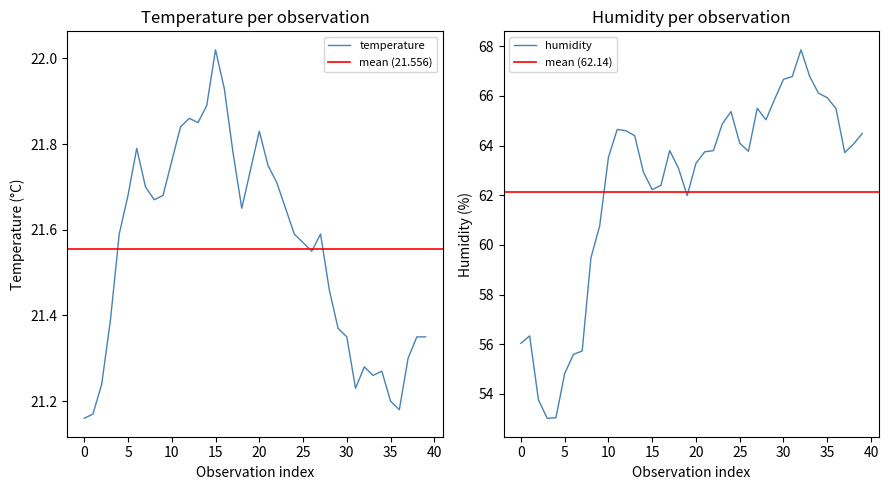

At which label does humidity first exceed 63?

10